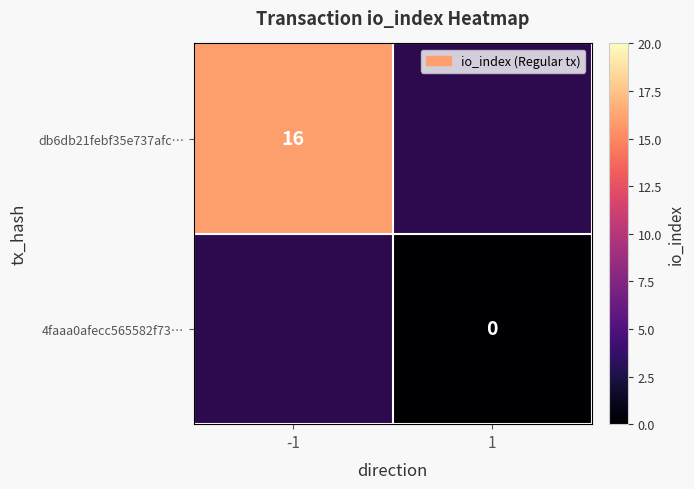

At how many categories does at least one series exceed 6?

1